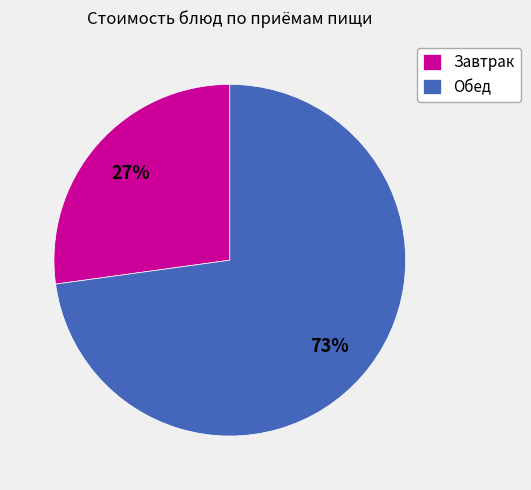

What percentage is the Обед slice, to the nearest percent?

73%